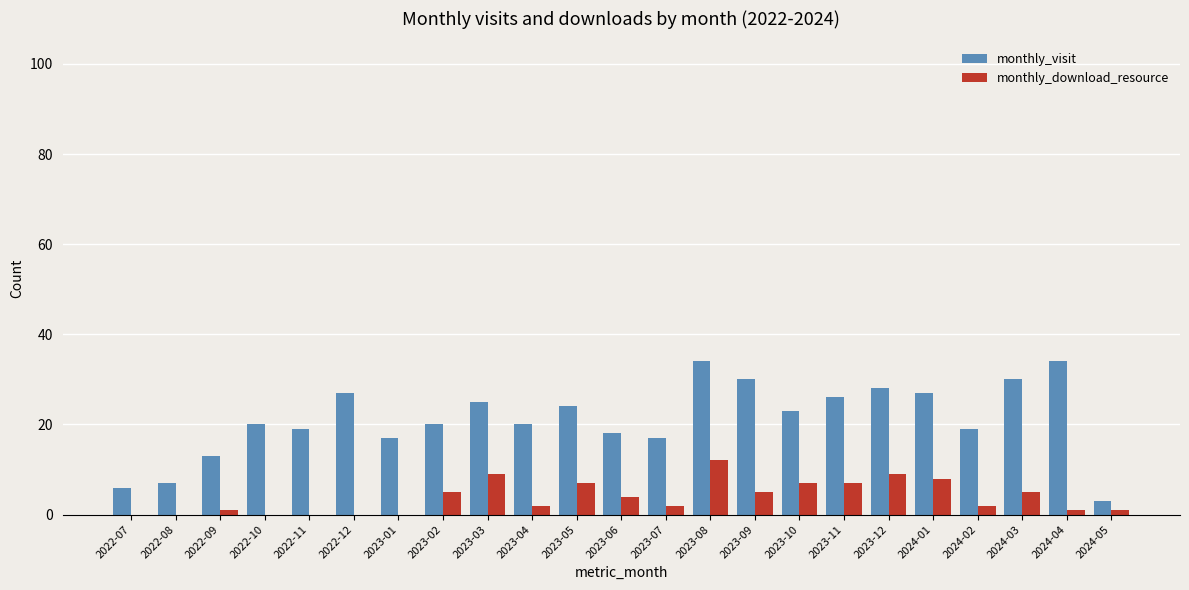

What is the sum of all monthly_download_resource values?

87